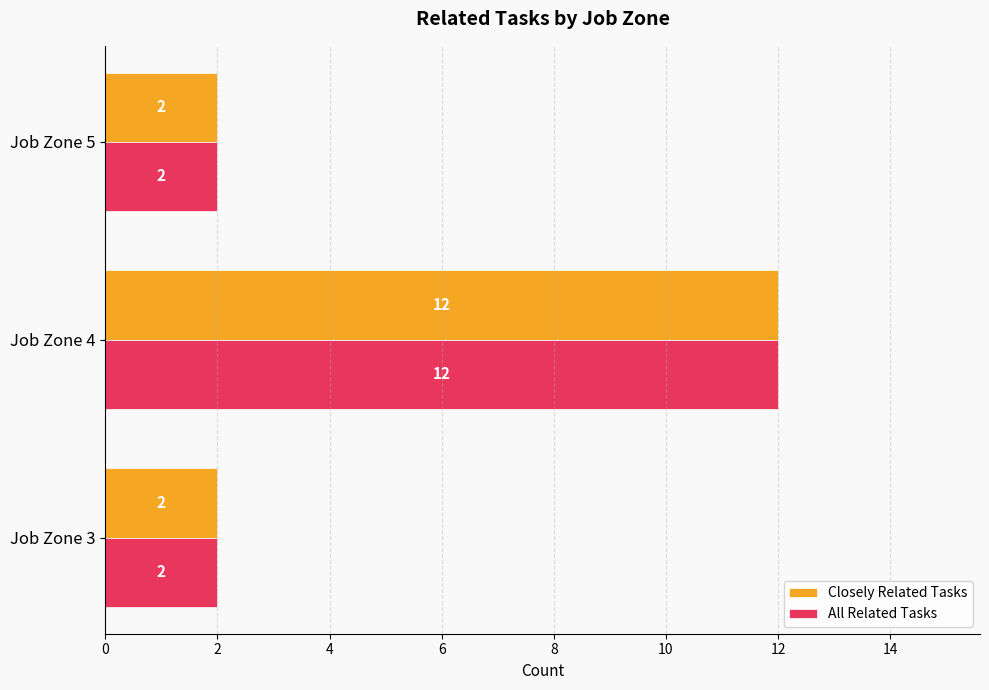

What is the difference between the All Related Tasks values at Job Zone 4 and Job Zone 3?

10